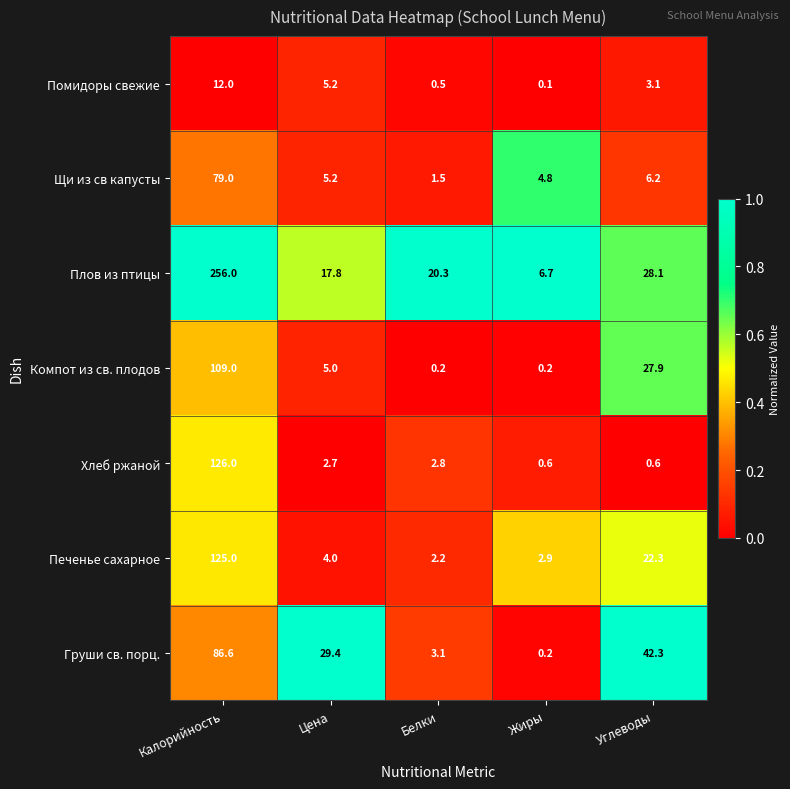

How many distinct data groups are displayed?

7